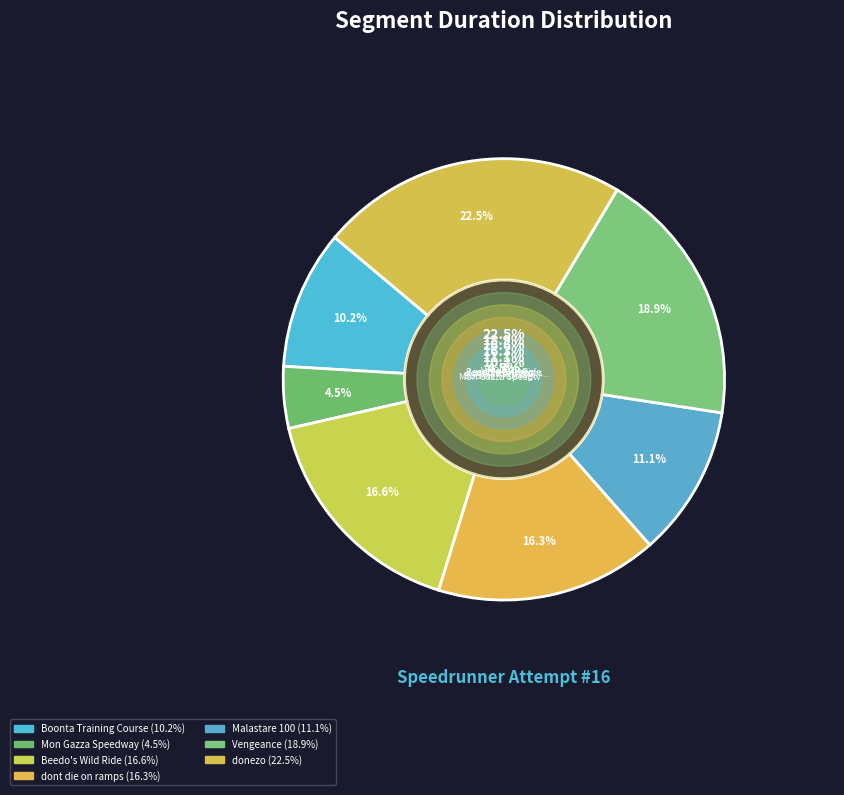

What is the smallest slice in the pie chart?

Mon Gazza Speedway